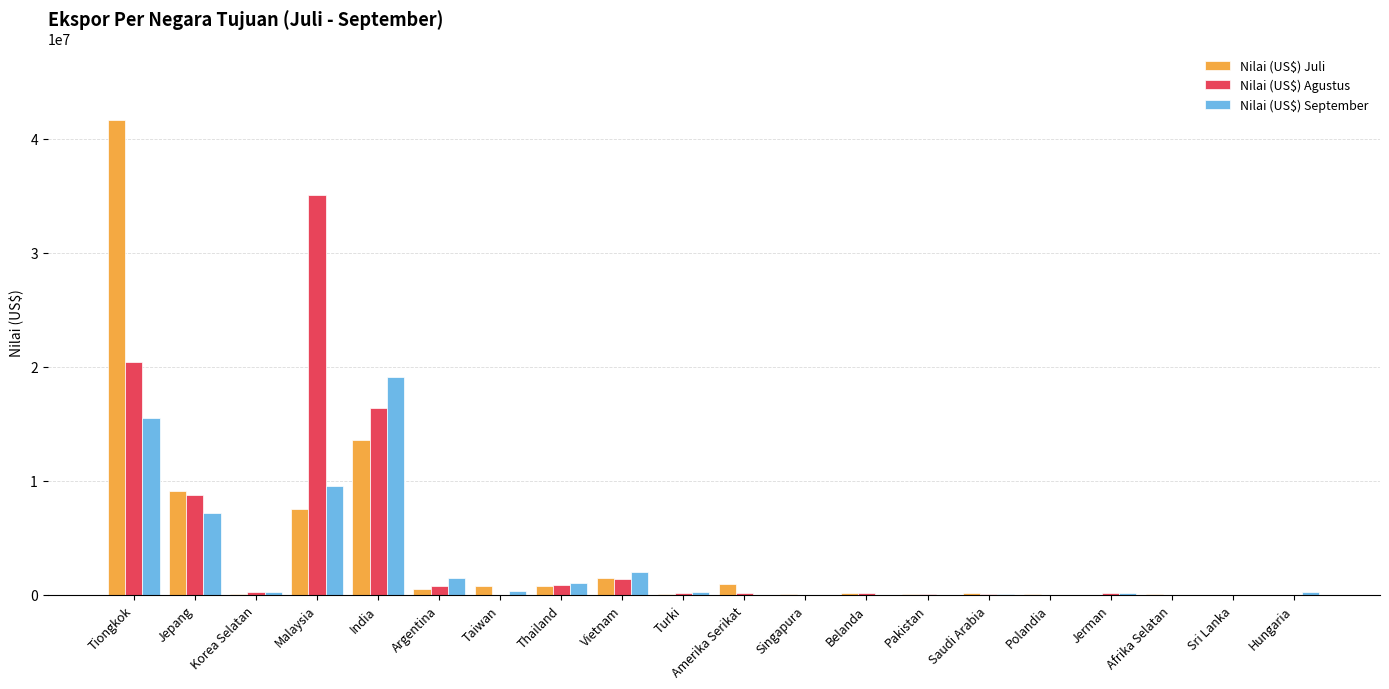

At which label is Nilai (US$) Agustus closest to 17545946?

India